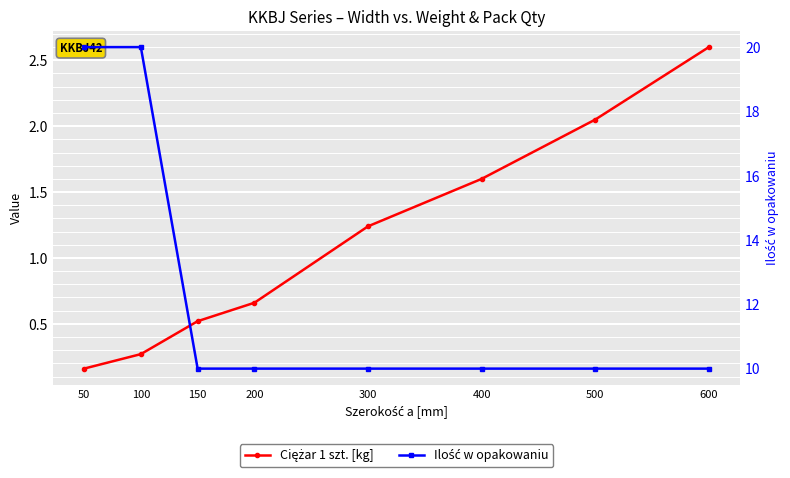

Which label corresponds to the largest value in the chart?

50